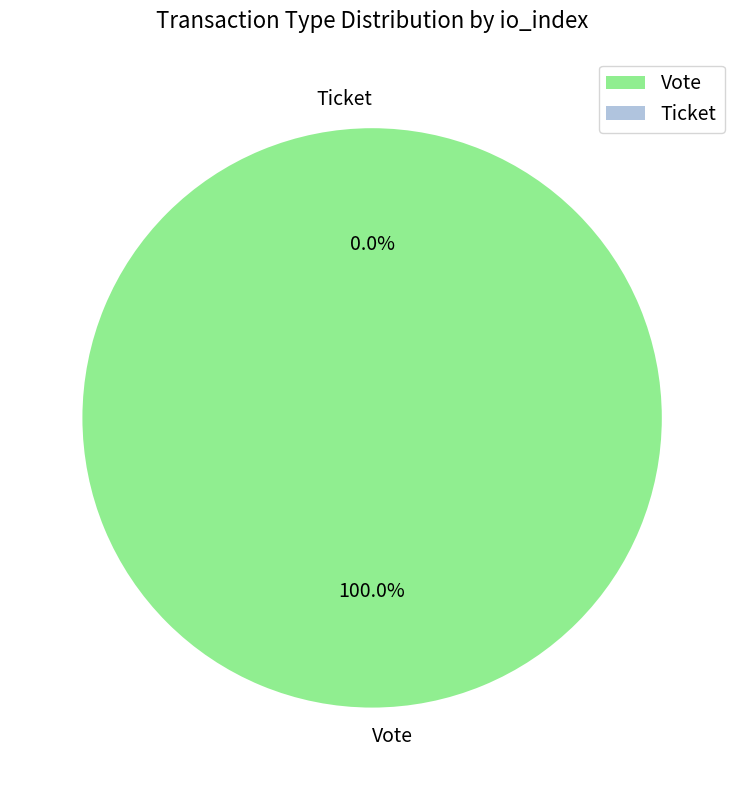

What is the total percentage of Ticket and Vote?

100.0%